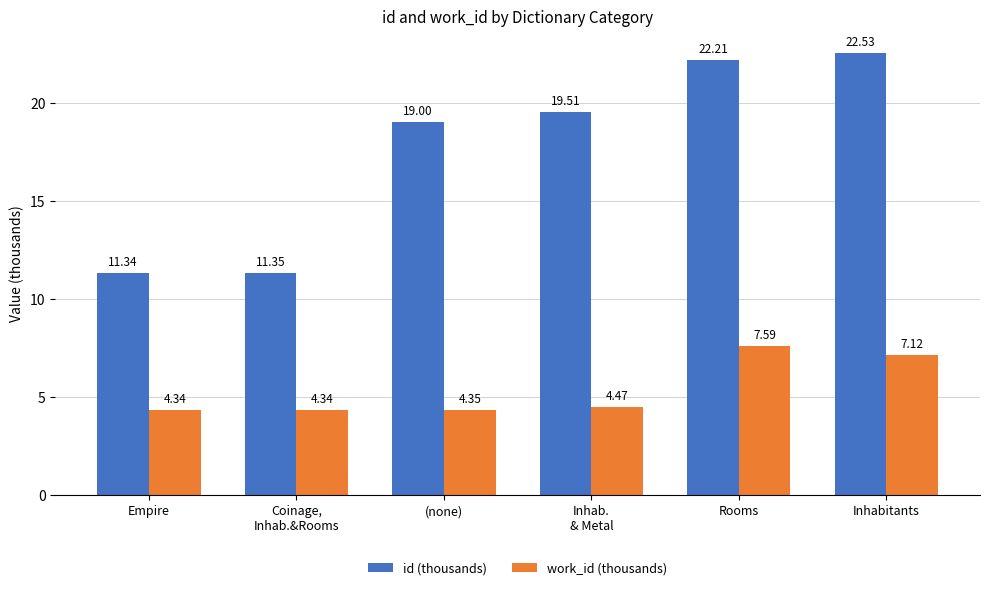

True or false: work_id (thousands) has a value of 11.1 at Rooms.

False